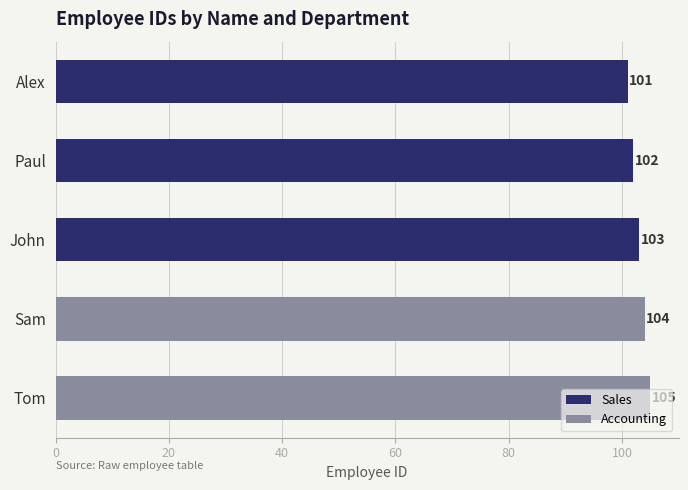

What is the value of the 1st bar from the left?

101